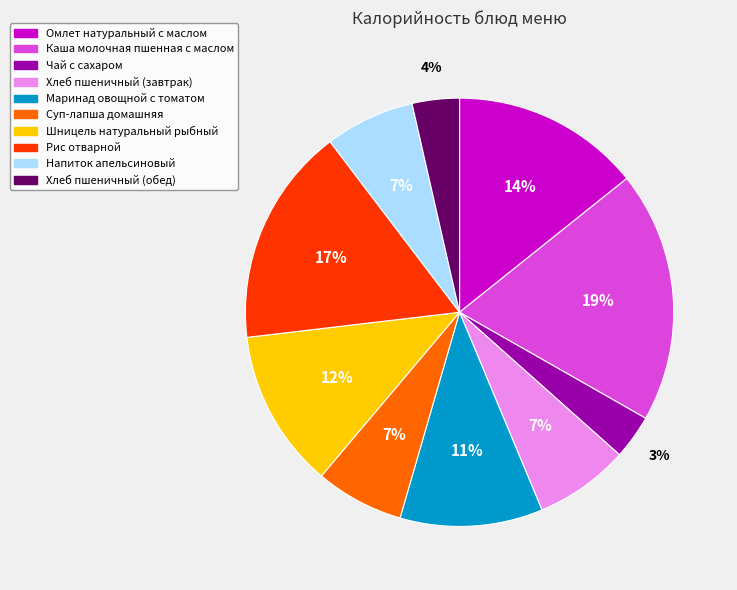

Approximately how many times larger is the value at Омлет натуральный с маслом compared to Шницель натуральный рыбный?

1.2